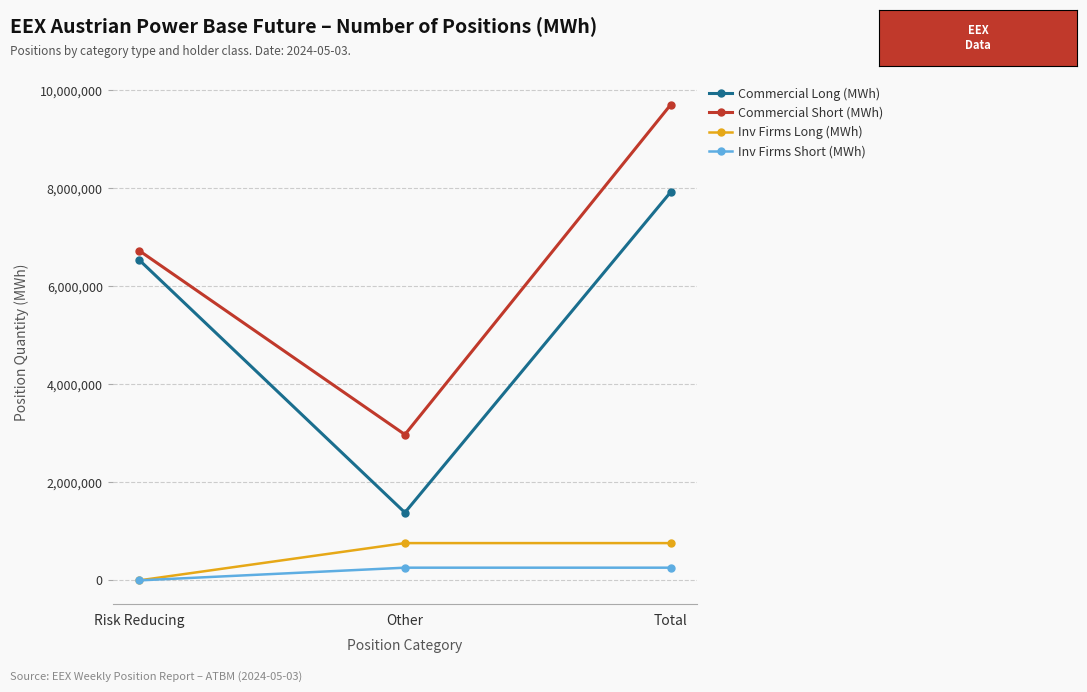

The Inv Firms Long (MWh) series shows 0 at Risk Reducing. True or false?

True